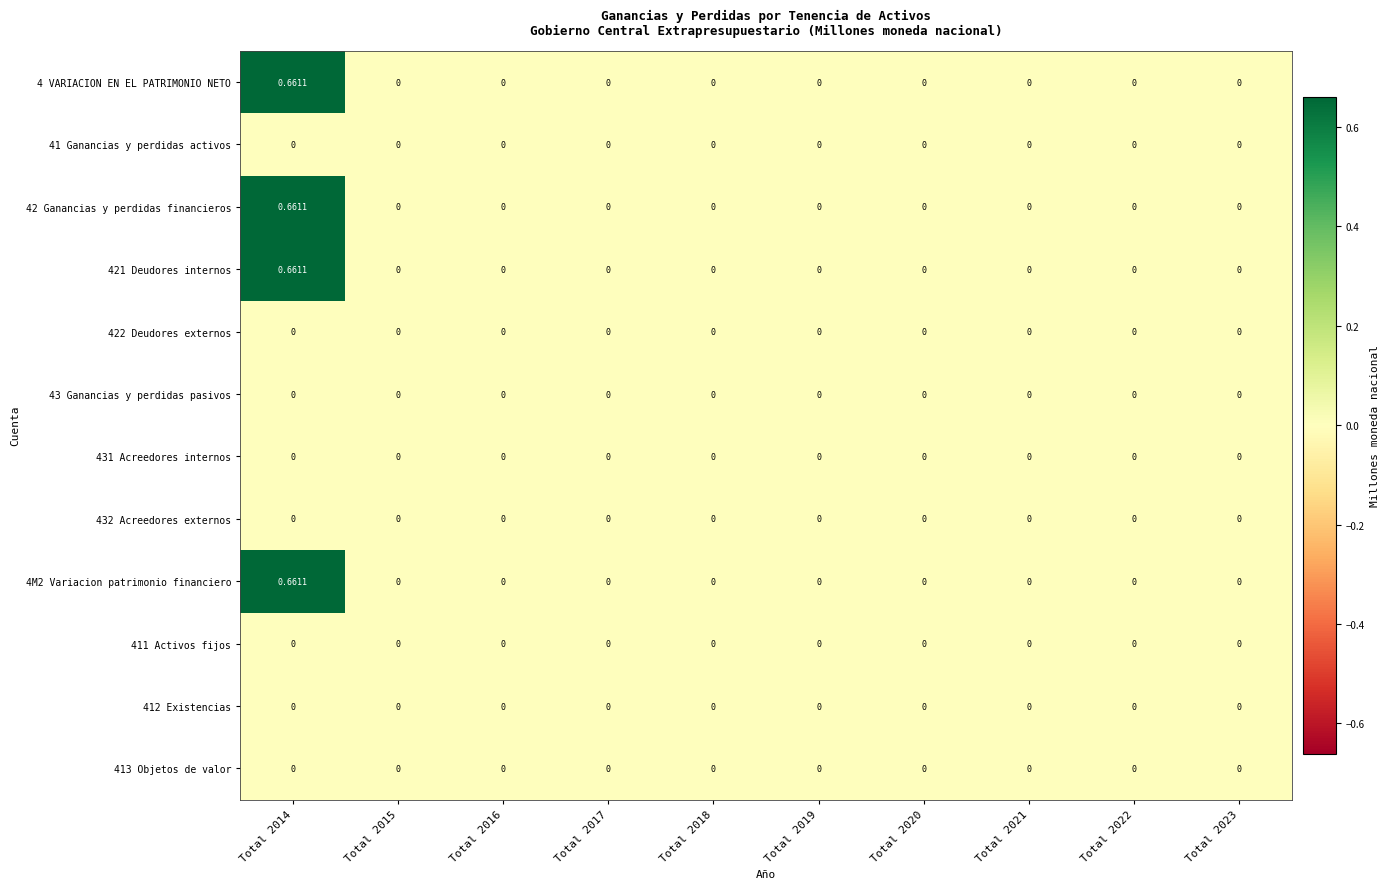

Which series has the largest total across all categories?

4 VARIACION EN EL PATRIMONIO NETO